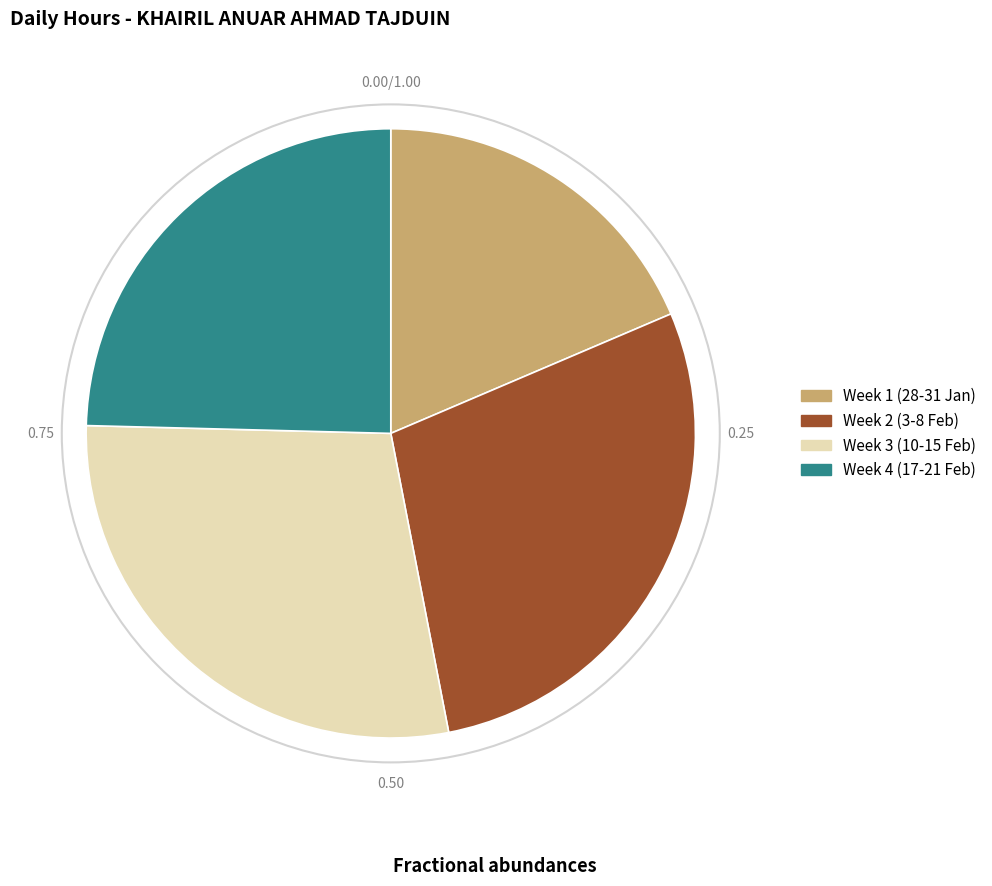

Is there a majority slice in this chart?

No